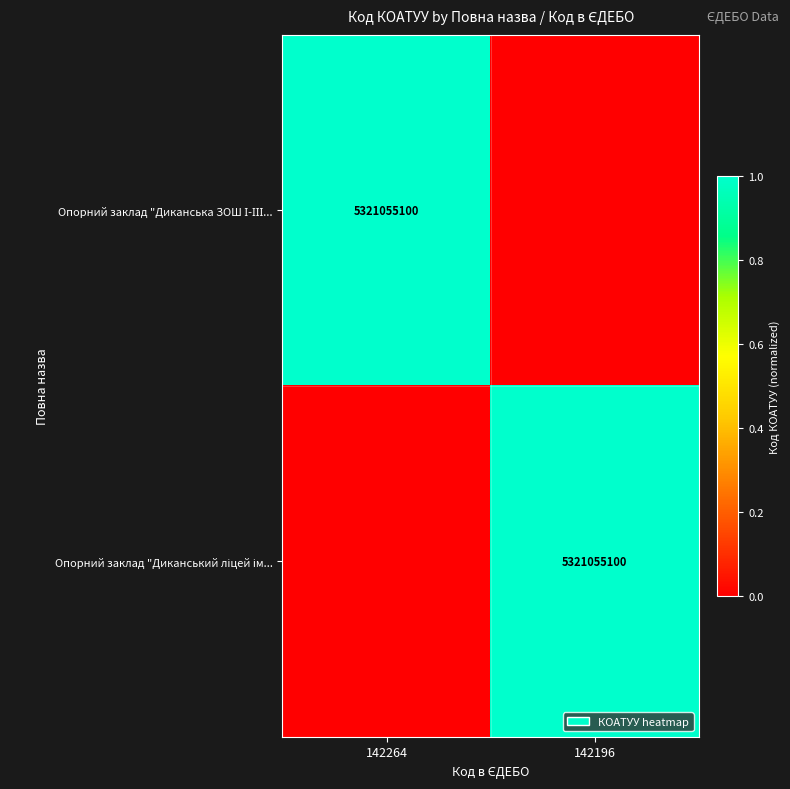

Between 142264 and 142196, which series saw the biggest shift?

Опорний заклад "Диканська ЗОШ І-ІІІ...